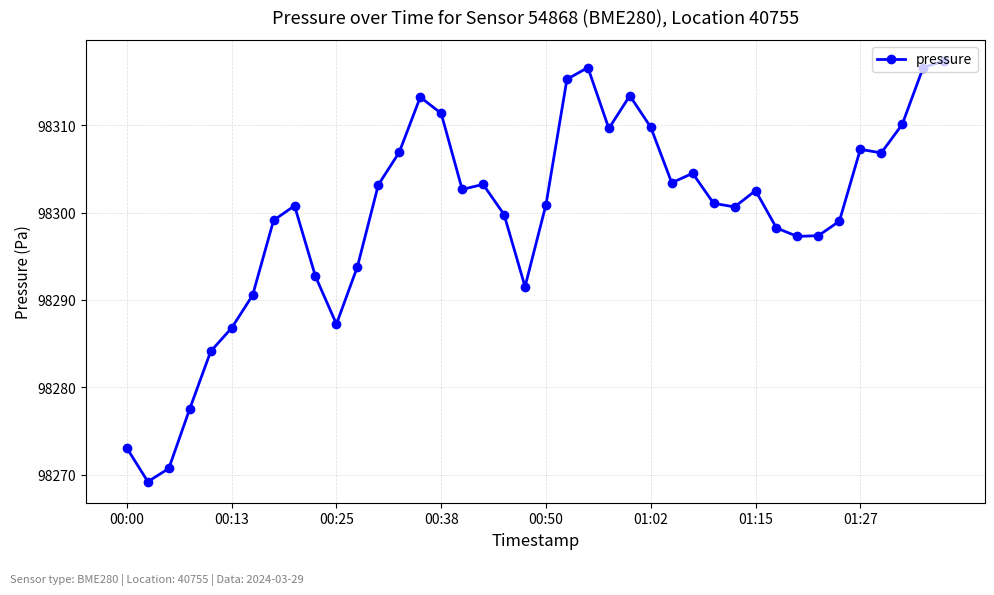

What is the sum of all values?

3931985.0